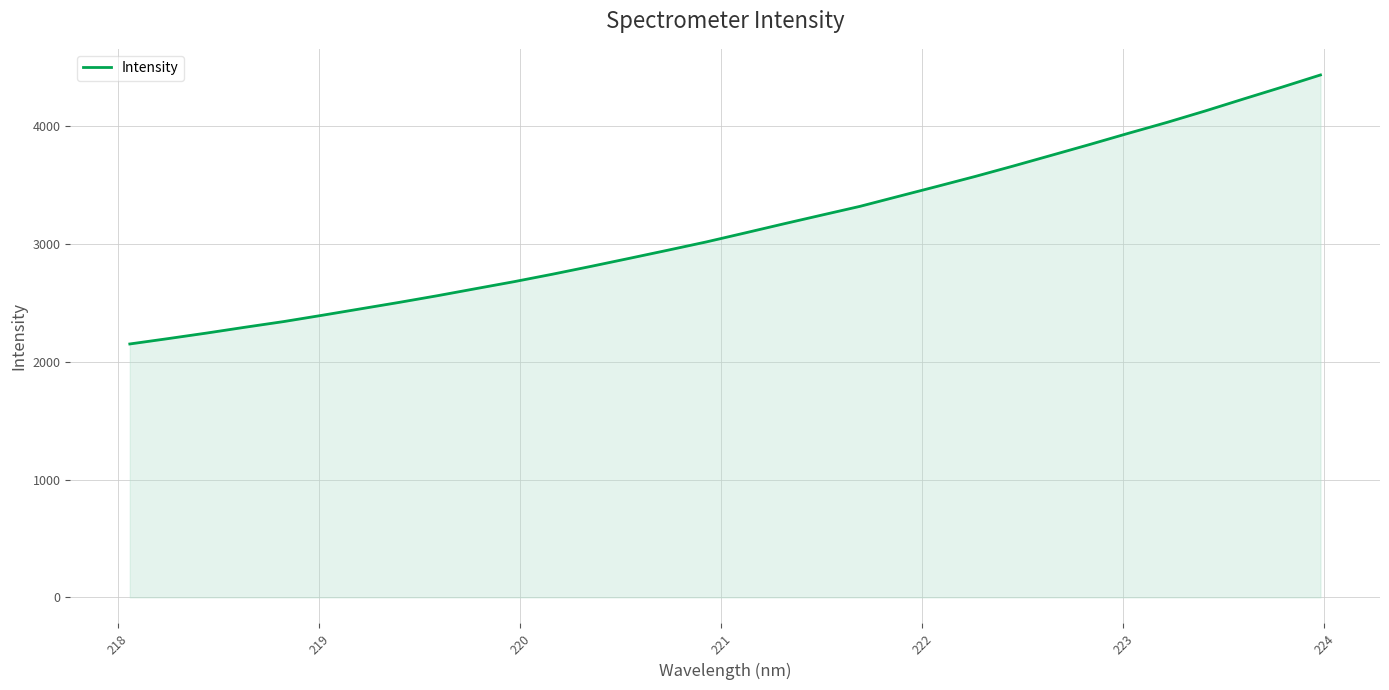

What is the minimum value shown in the chart?

2150.7